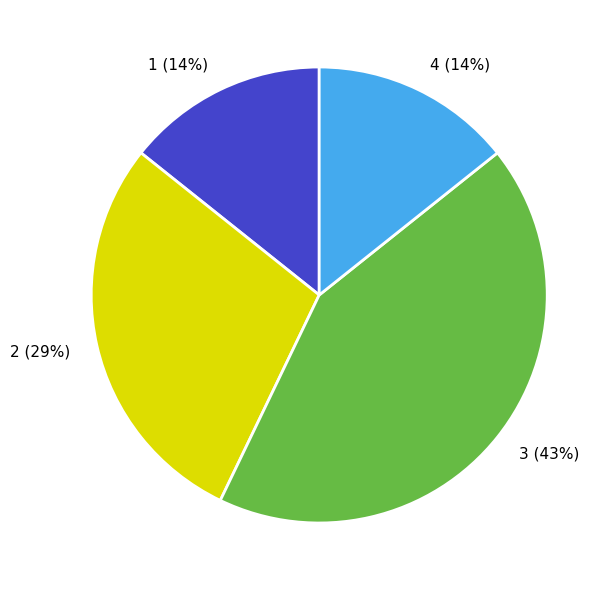

Combined, do 1 and 2 account for over 50%?

No